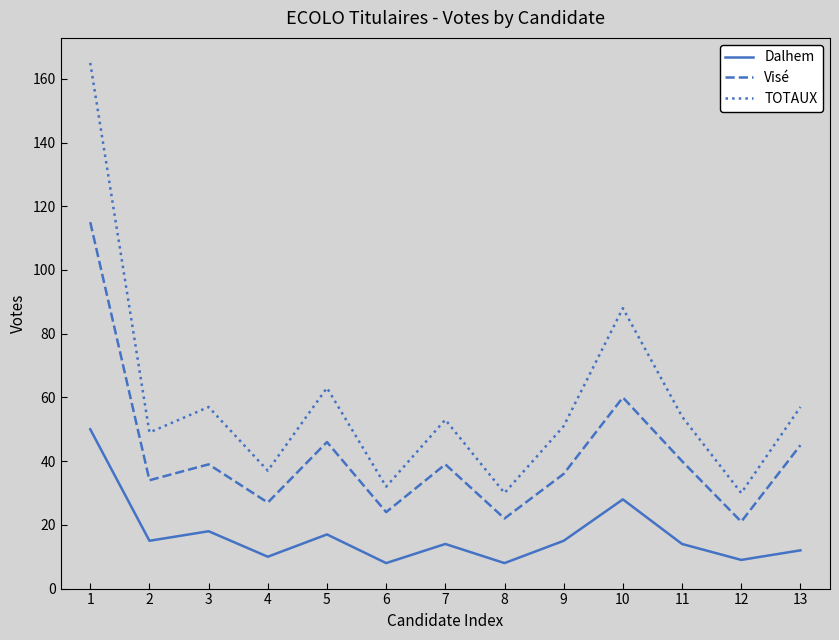

Is the value of TOTAUX at 6 greater than the value of Visé at 8?

Yes